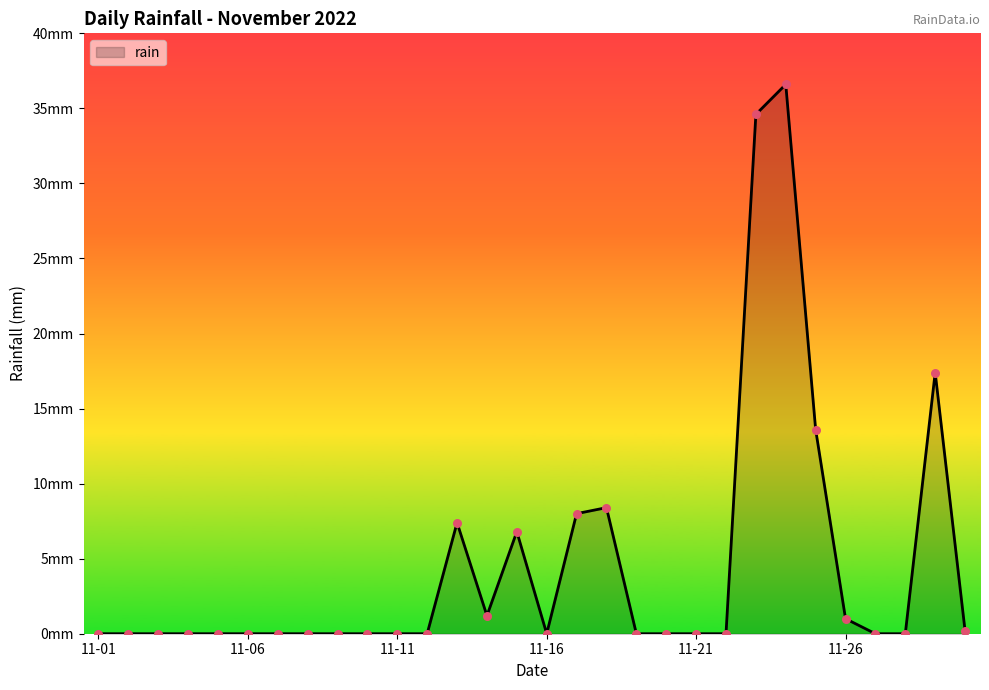

Does the chart have visible grid lines?

No